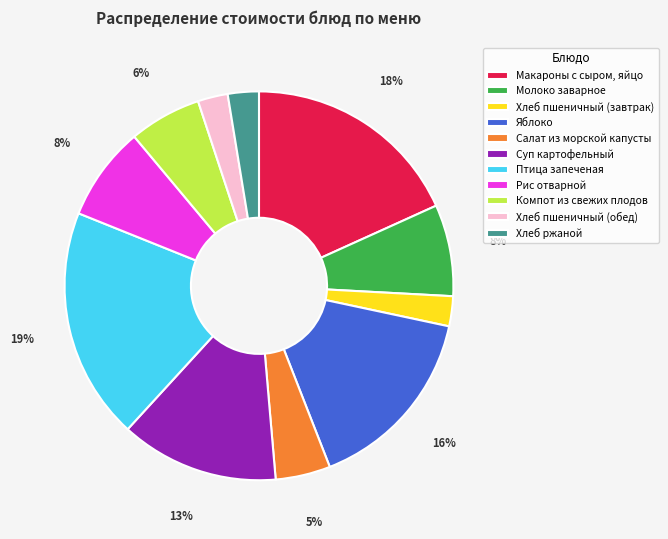

To the nearest percent, what portion does Салат из морской капусты represent?

5%